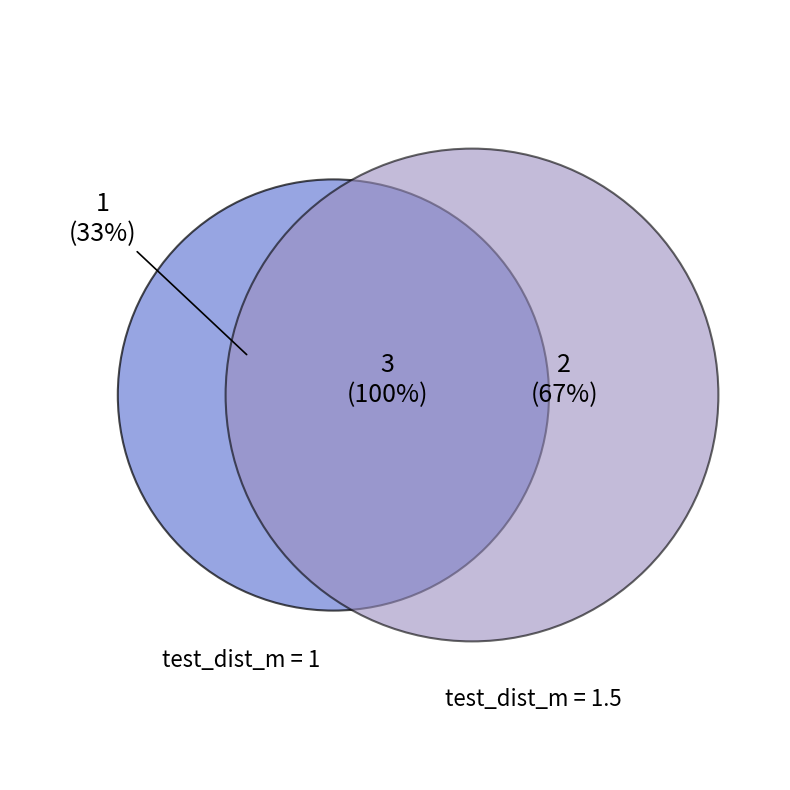

The 1.5 slice represents 60% of the pie. True or false?

False